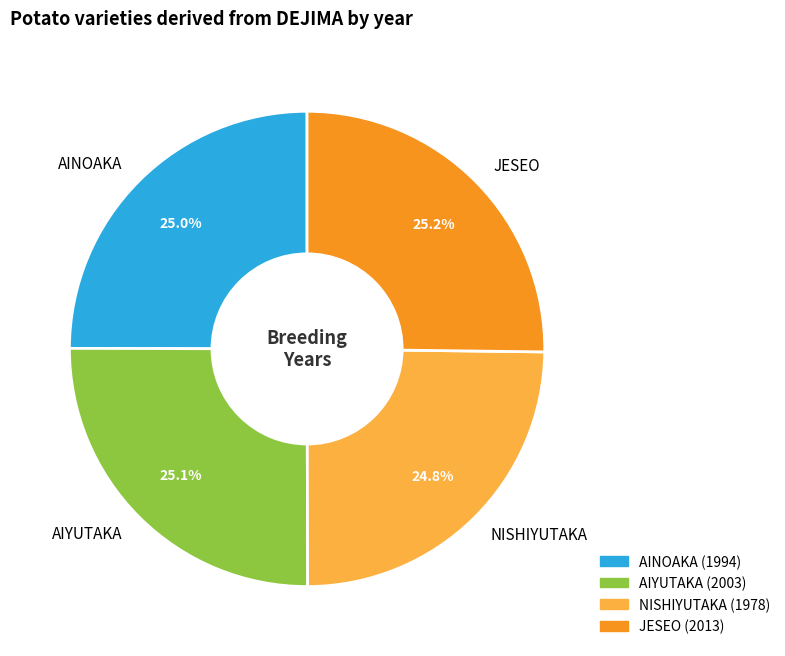

Is JESEO the majority of the pie?

No